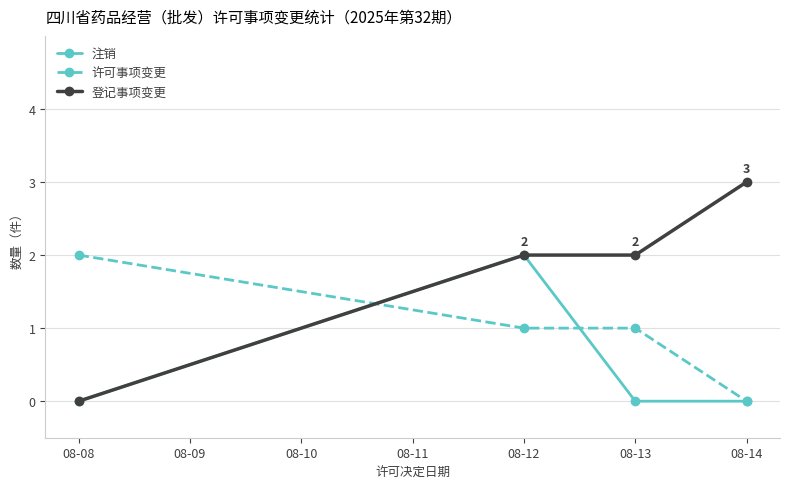

Which series has the largest total across all categories?

登记事项变更